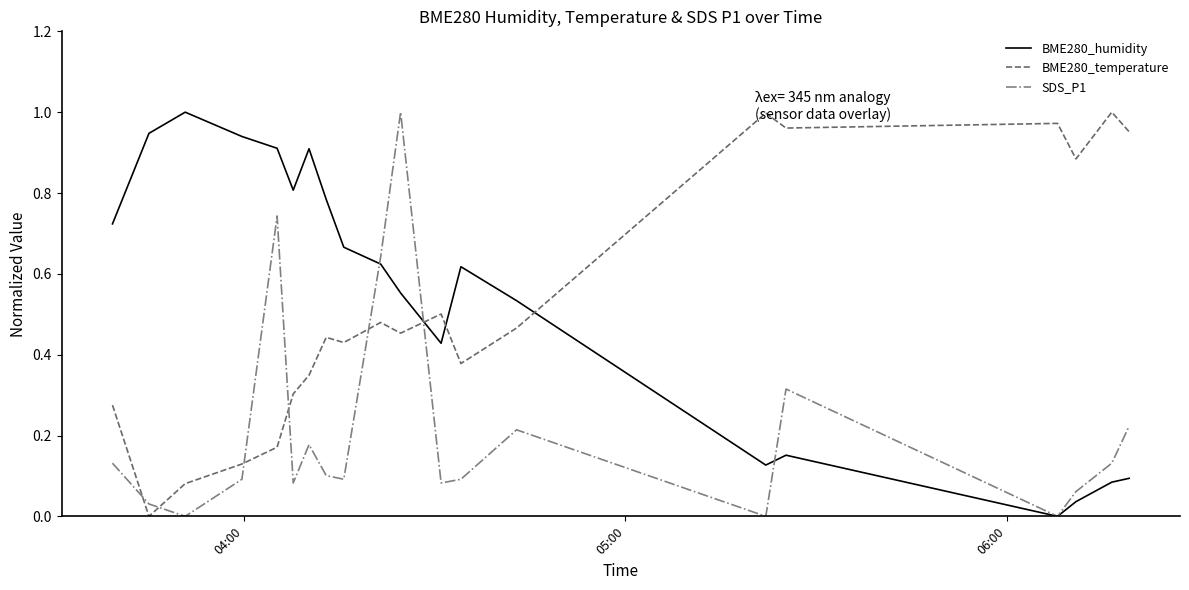

How many values in the BME280_temperature series exceed 0?

19